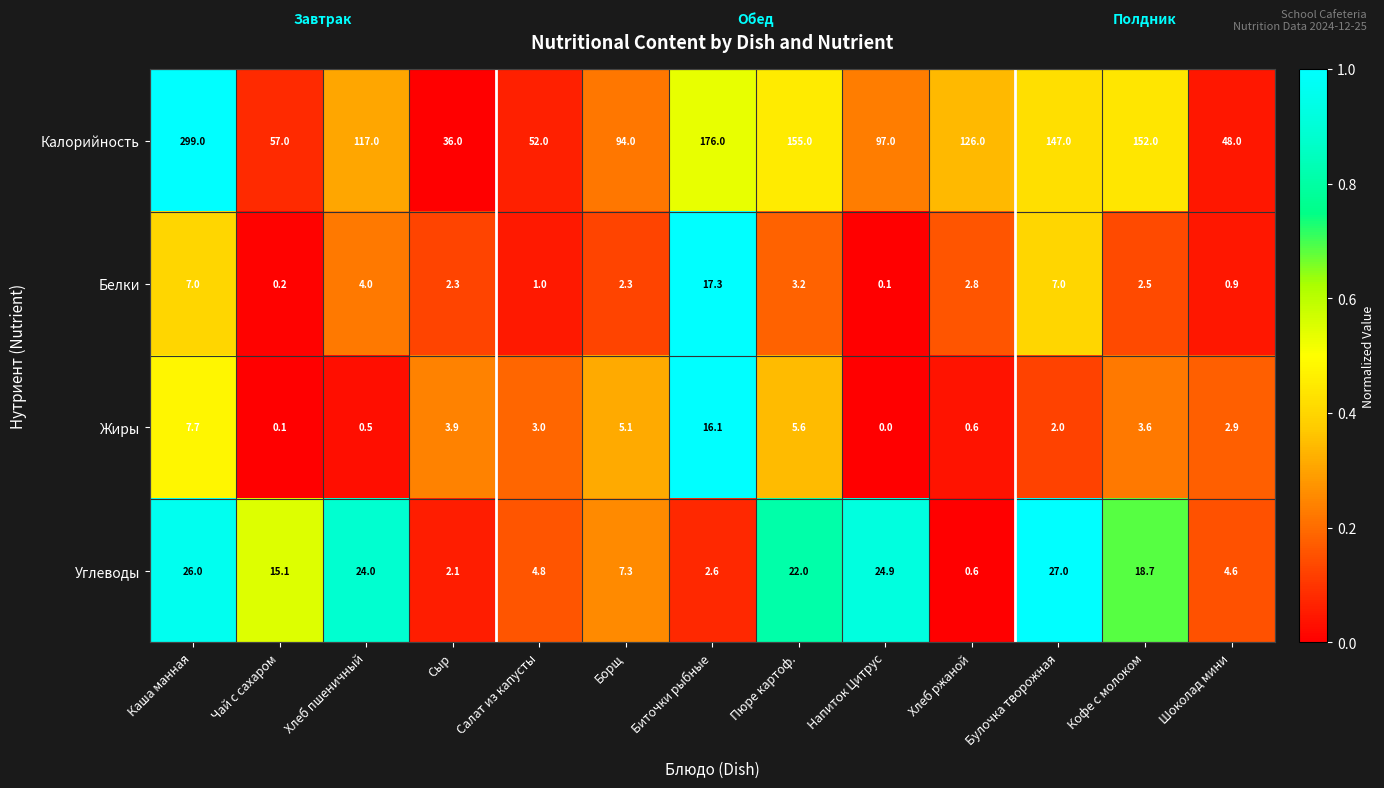

The value of Жиры at Хлеб ржаной is 1.0. True or false?

False